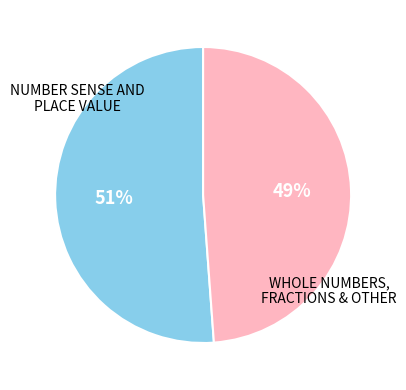

Is there any slice that represents more than half of the pie?

Yes